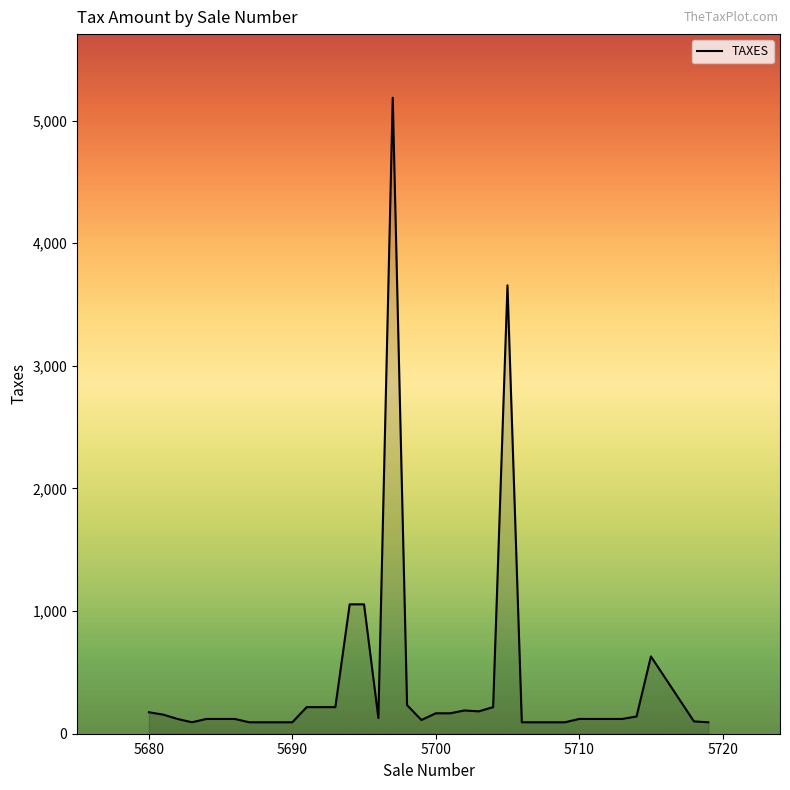

True or false: there are more than 1 points higher than both neighbors.

True